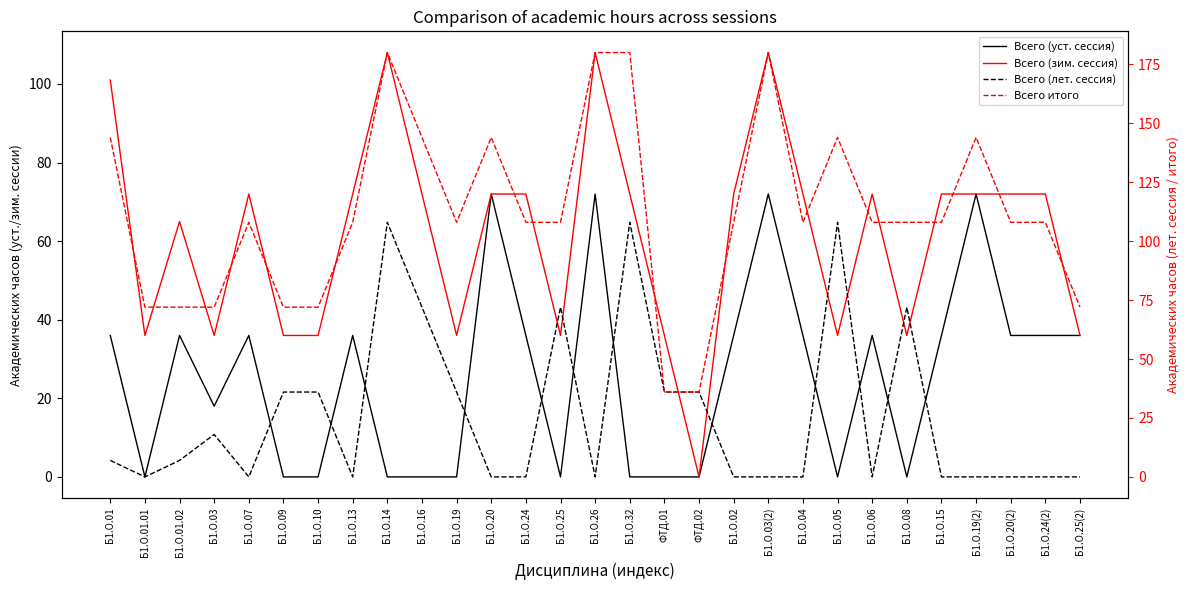

What is the value of the Всего (зим. сессия) point at the 21st from the left?

72